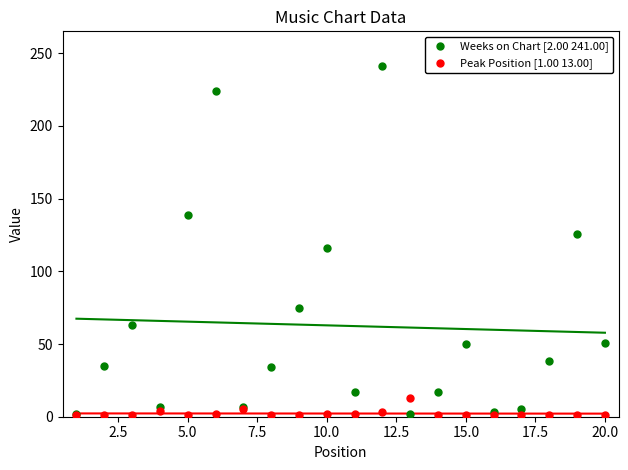

What are all the series names shown in the legend?

Weeks on Chart [2.00 241.00], Peak Position [1.00 13.00]